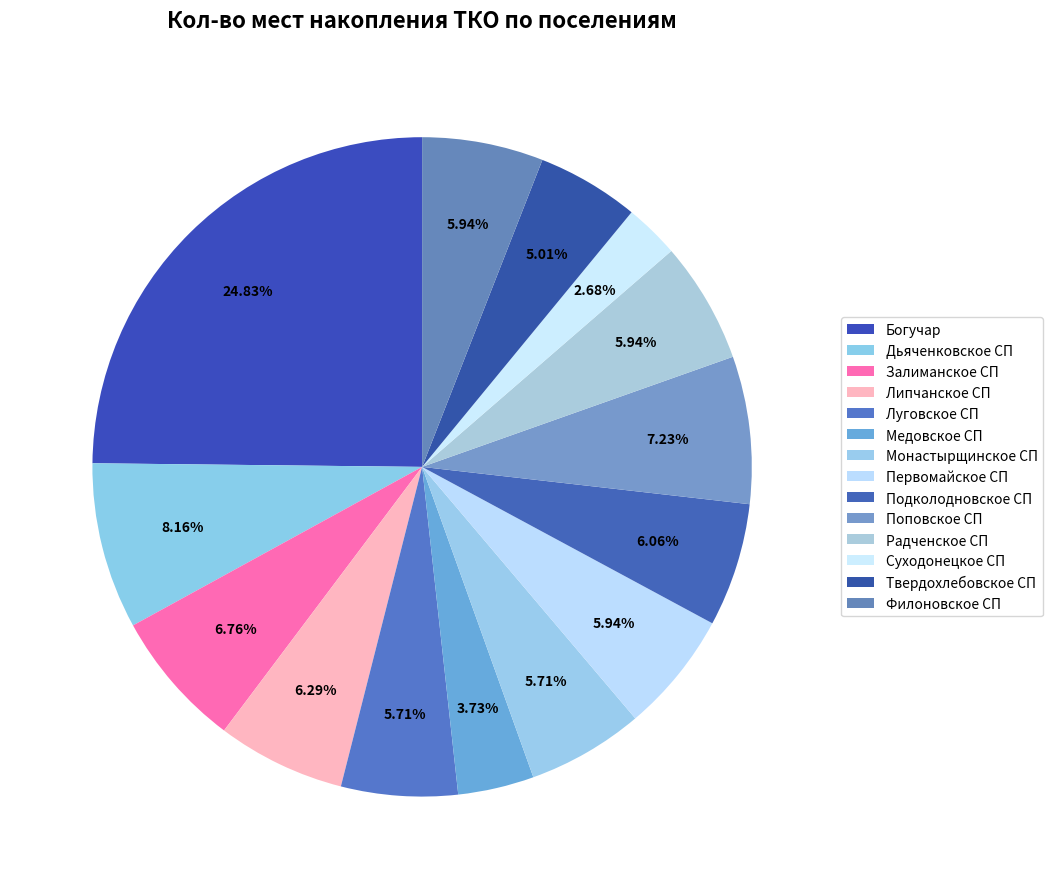

To the nearest percent, what portion does Луговское СП represent?

6%